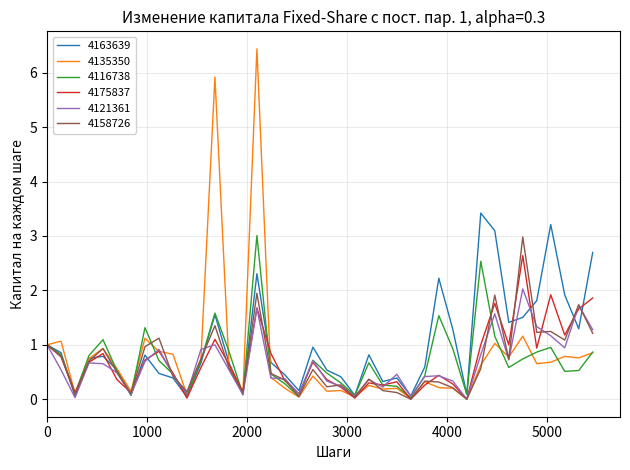

What is the maximum value shown in the chart?

6.4